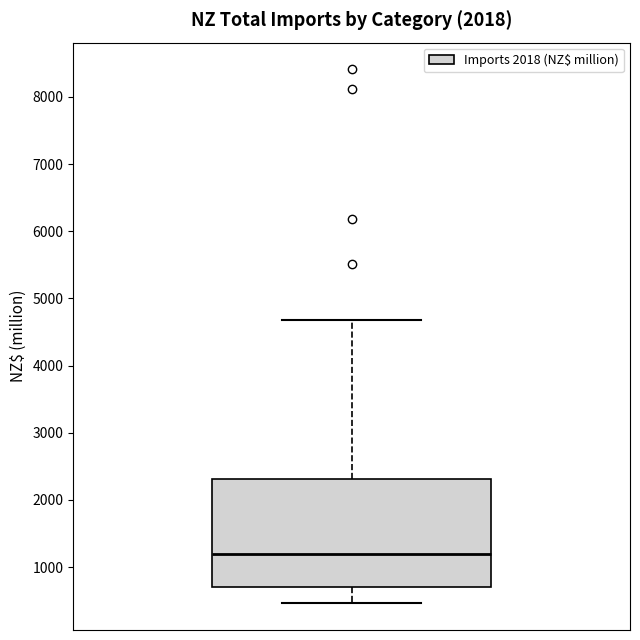

Read this box plot against the y-axis: the position of the median line, the range covered by the box, and the ends of both whiskers. The values are not printed on the chart, so give them approximately, as read against the axis.

median 1200, box 700 to 2300, whiskers 500 to 4700